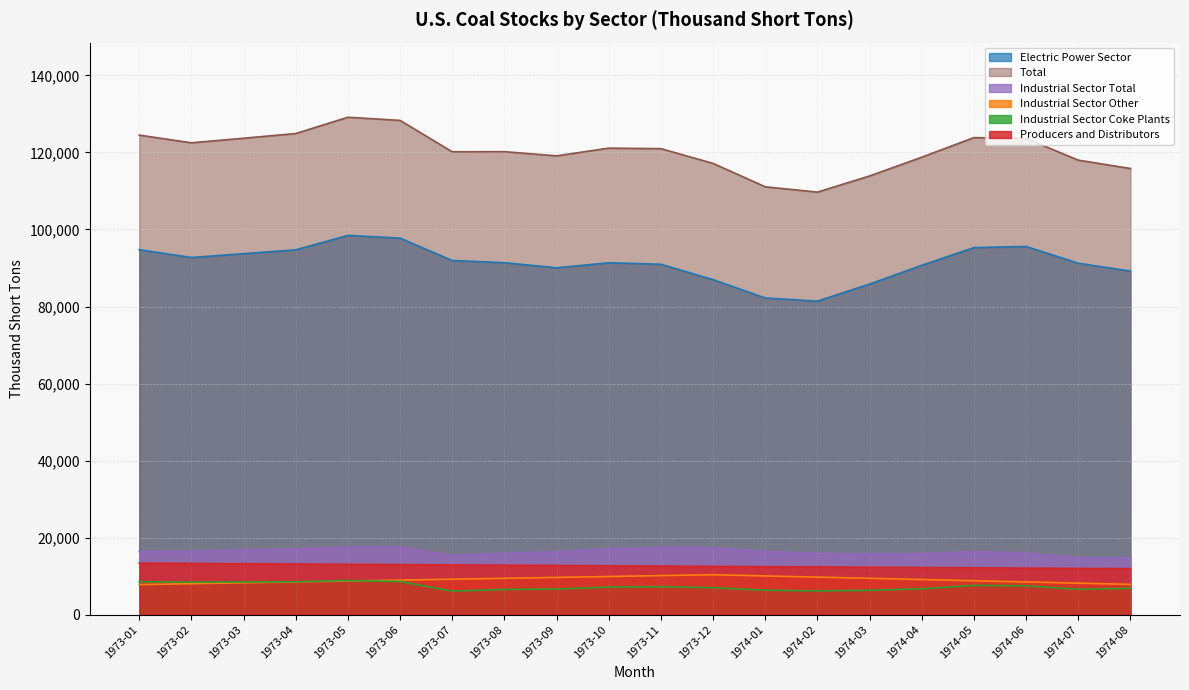

What is the lowest value of the Industrial Sector Other series?

7808